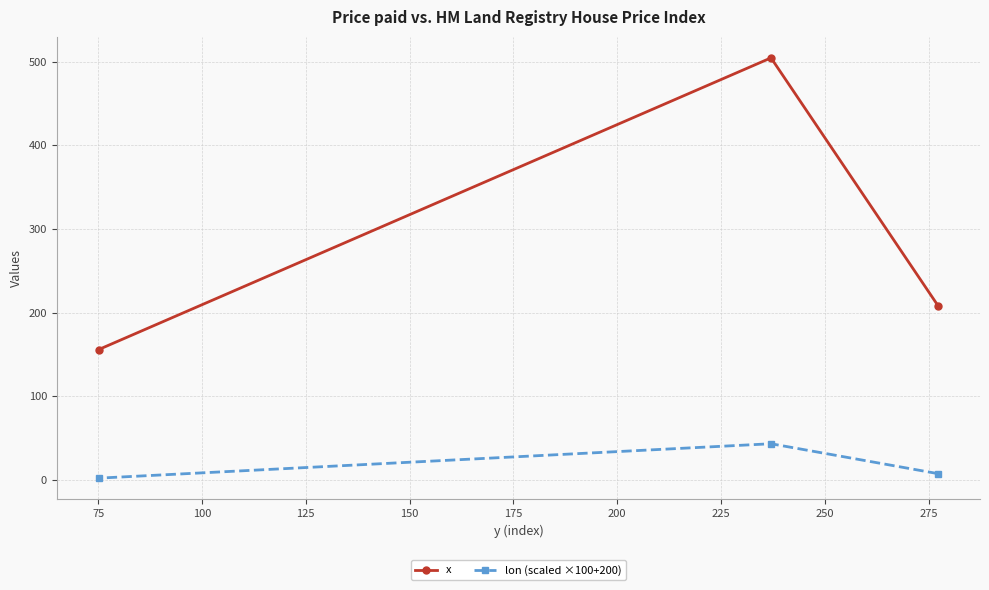

Reading left to right, what are all the values shown in this chart?

x: 155.9	504.5	208.3
lon (scaled ×100+200): 2.2	43.3	7.5